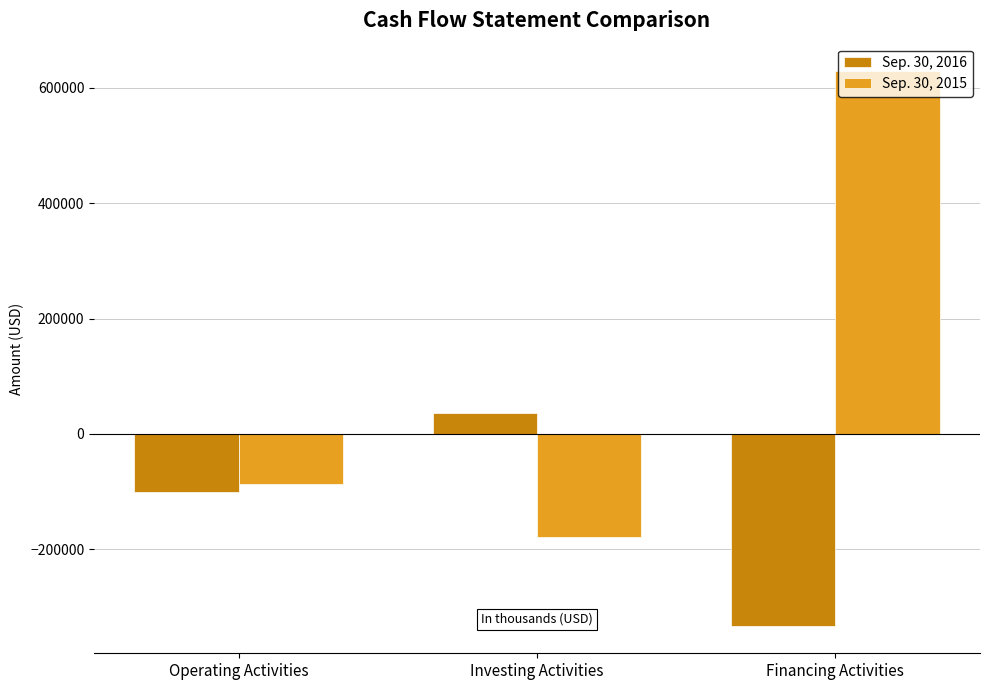

Which category has the highest value in the Sep. 30, 2015 series?

Financing Activities